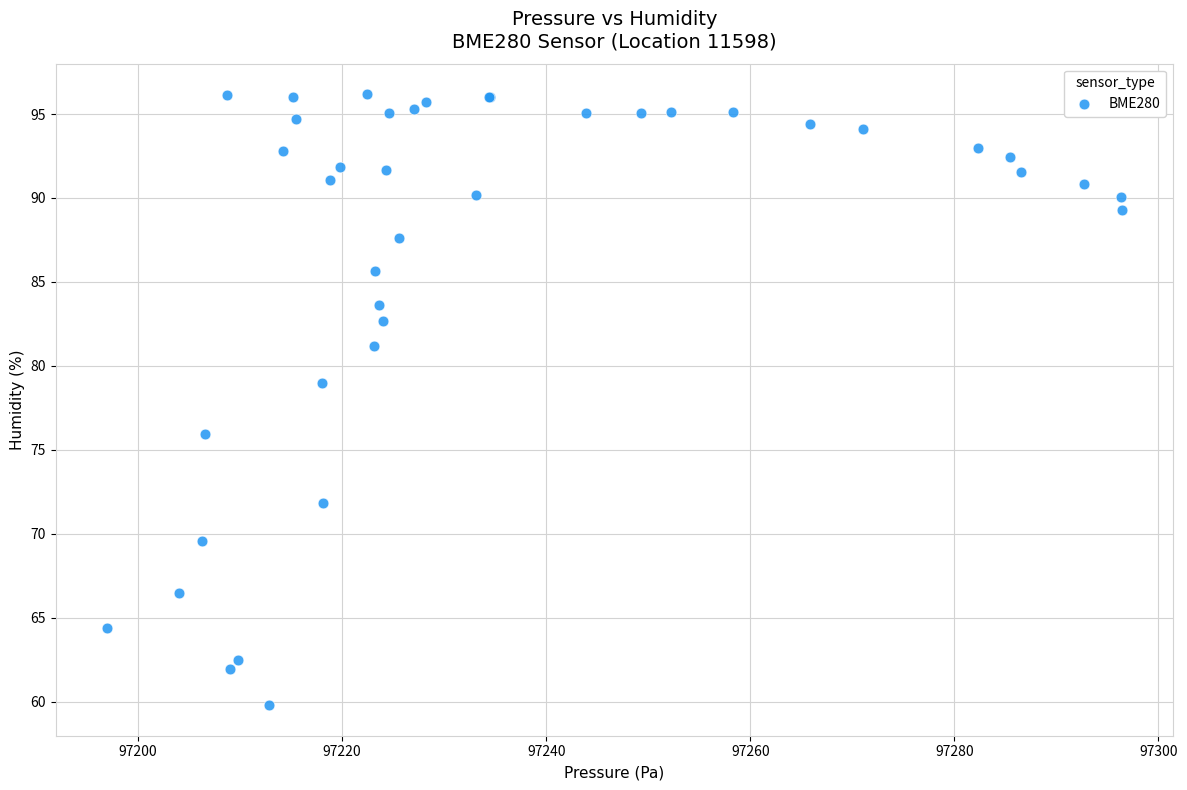

What Y value in the scatter plot is closest to 77?

76.0